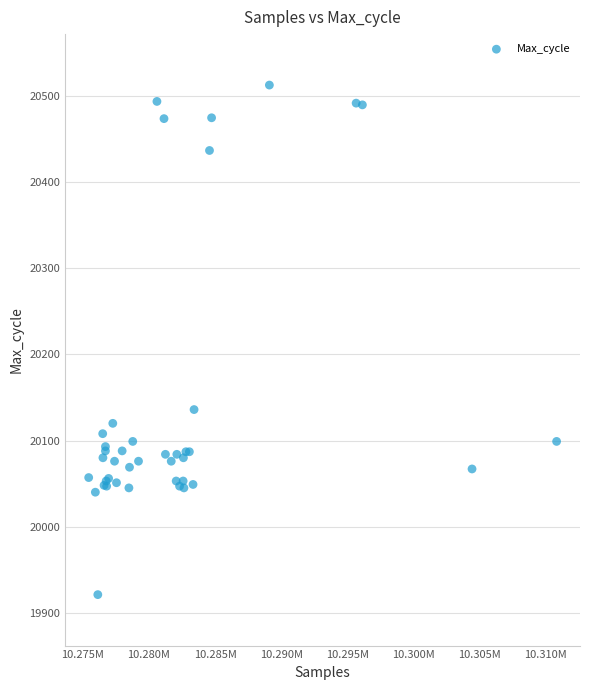

What Y value in the scatter plot is closest to 20217?

20136